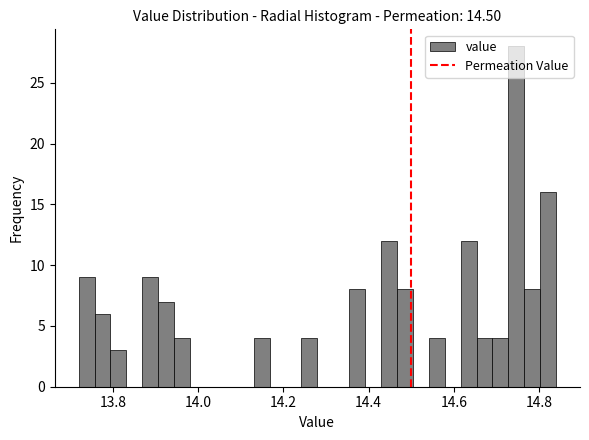

Around what value on the x-axis is the tallest bar? Give the approximate position of its centre, as read against the axis.

14.74